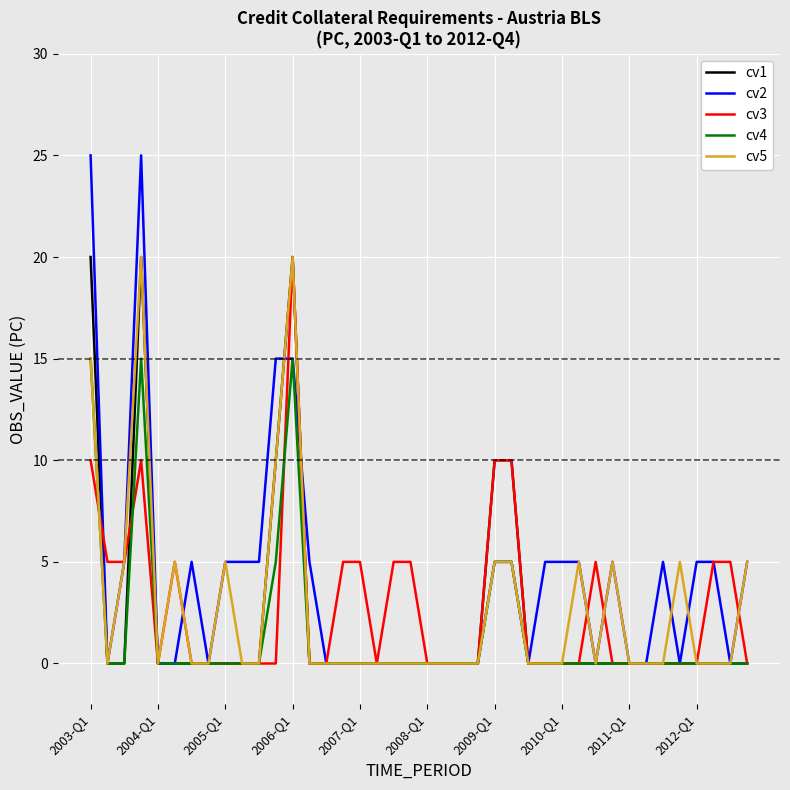

What is the maximum value shown in the chart?

25